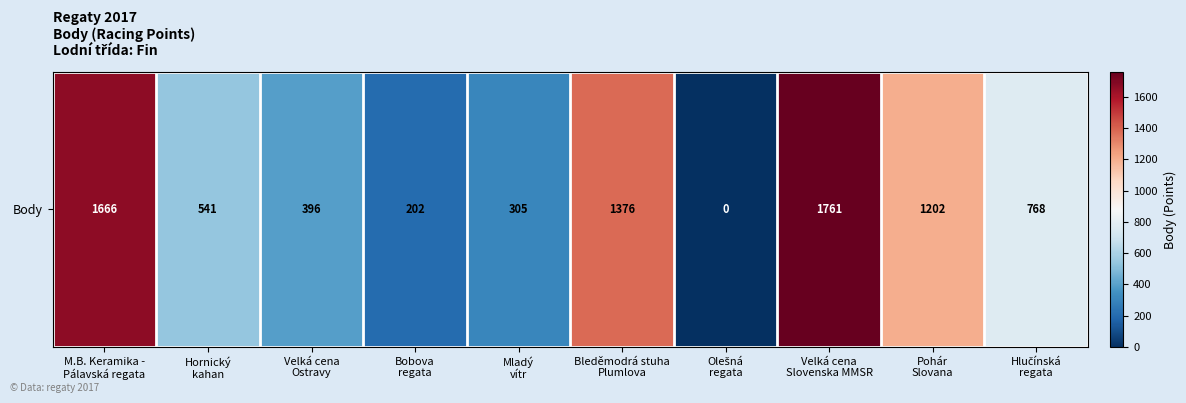

The chart shows a value of 360 at Bobova
regata. True or false?

False